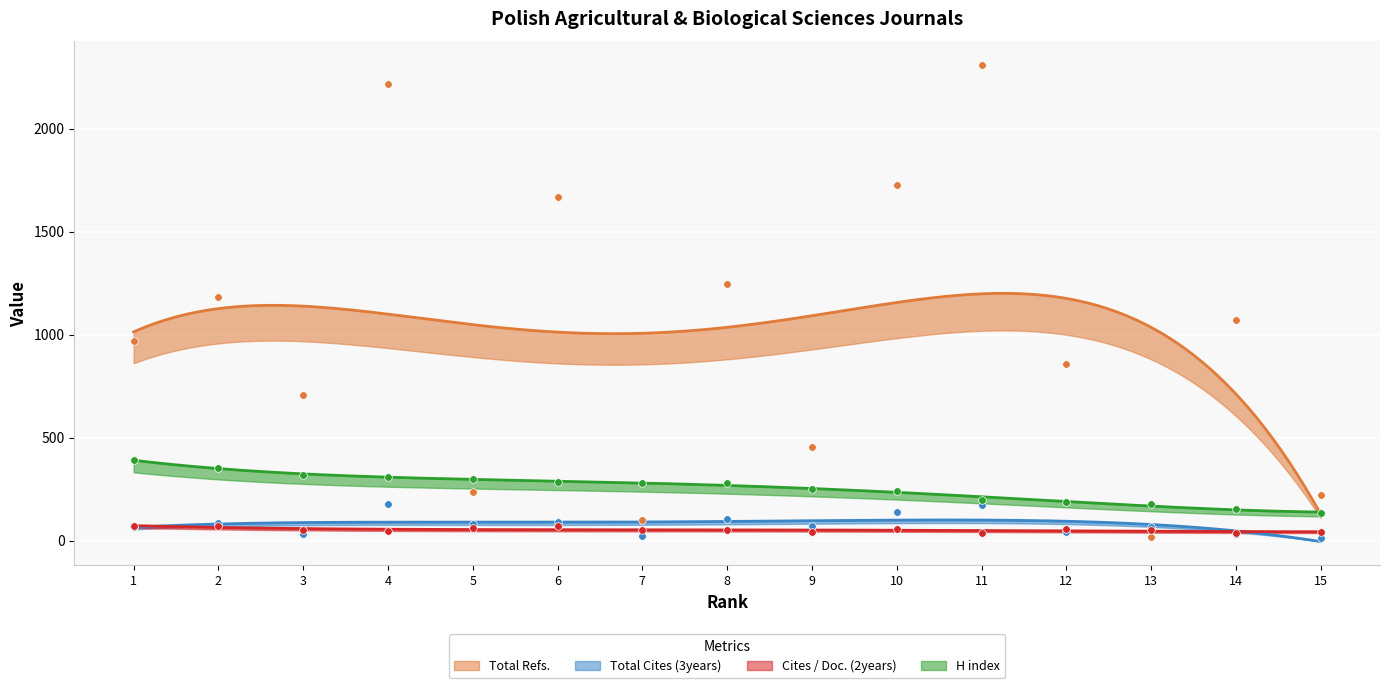

Which series reaches the maximum Y coordinate?

Total Refs.